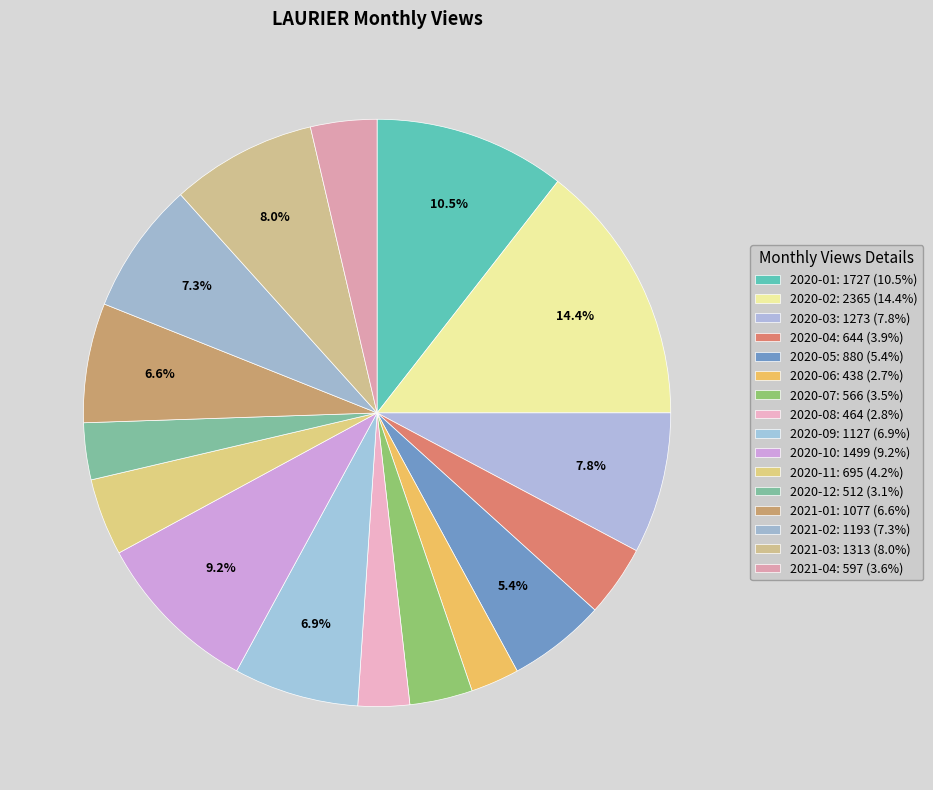

How many segments does this pie chart have?

16